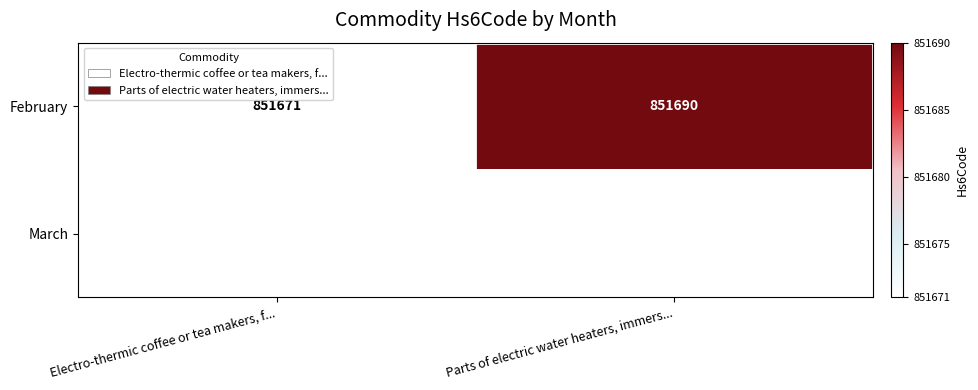

The February series shows 851671 at Electro-thermic coffee or tea makers, f.... True or false?

True